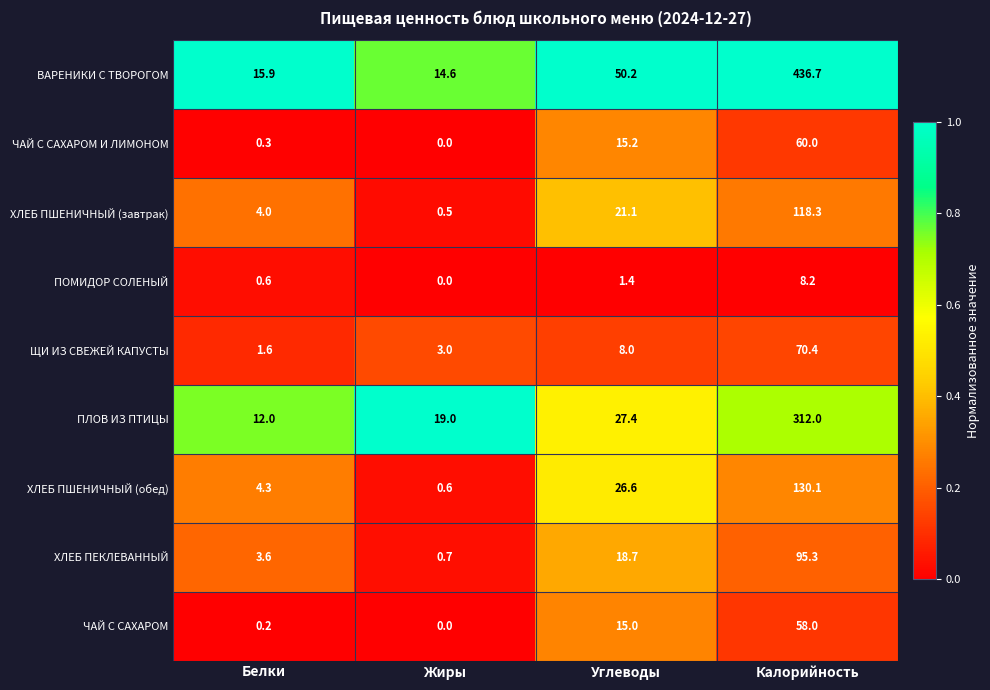

How many data points does each series have?

4